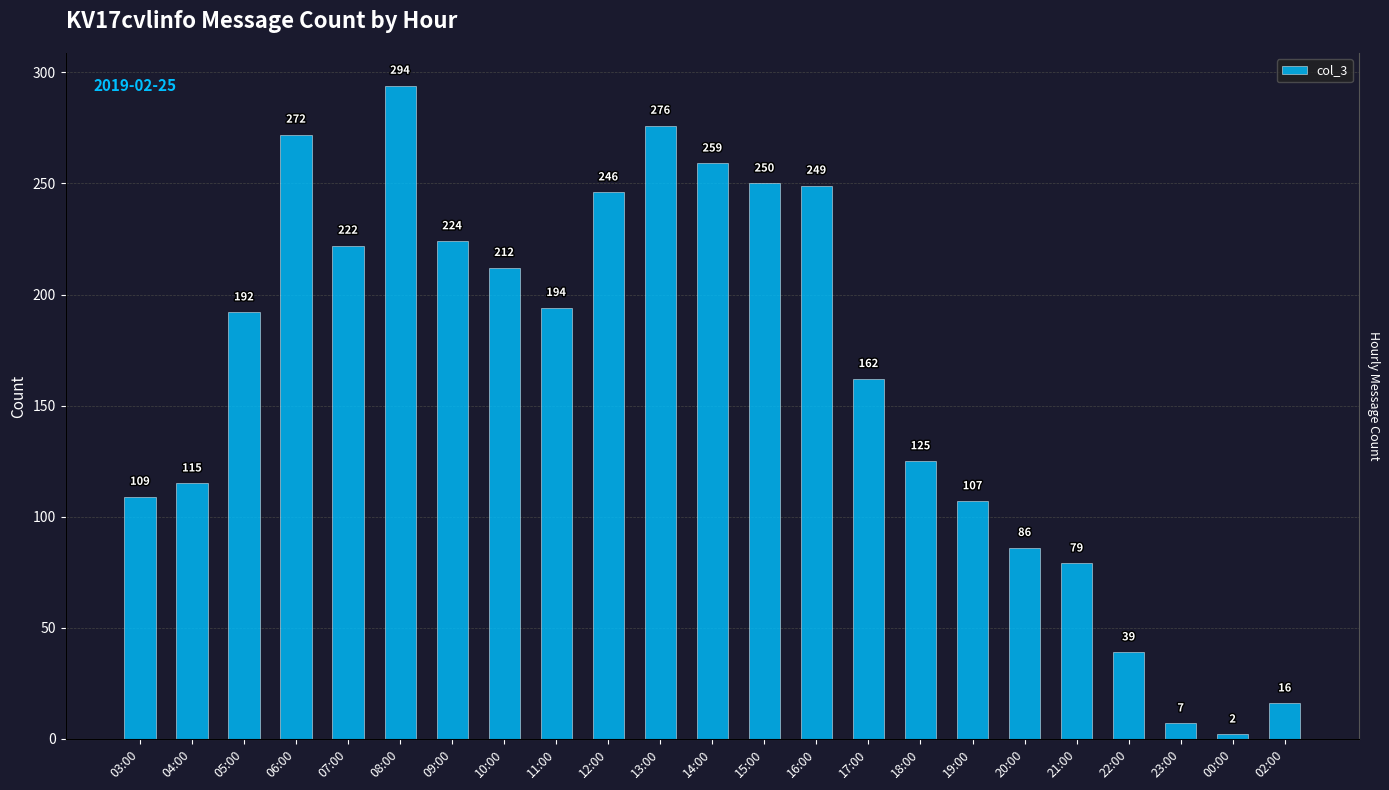

Is it true that the value at 03:00 is 147?

False